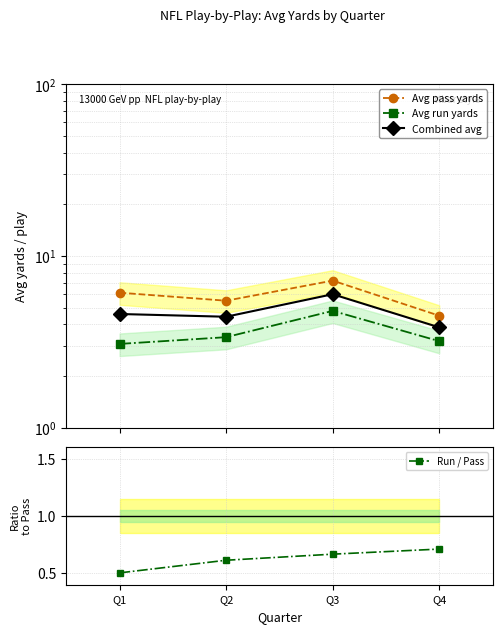

Which series changed the most between Q1 and Q4?

Avg pass yards